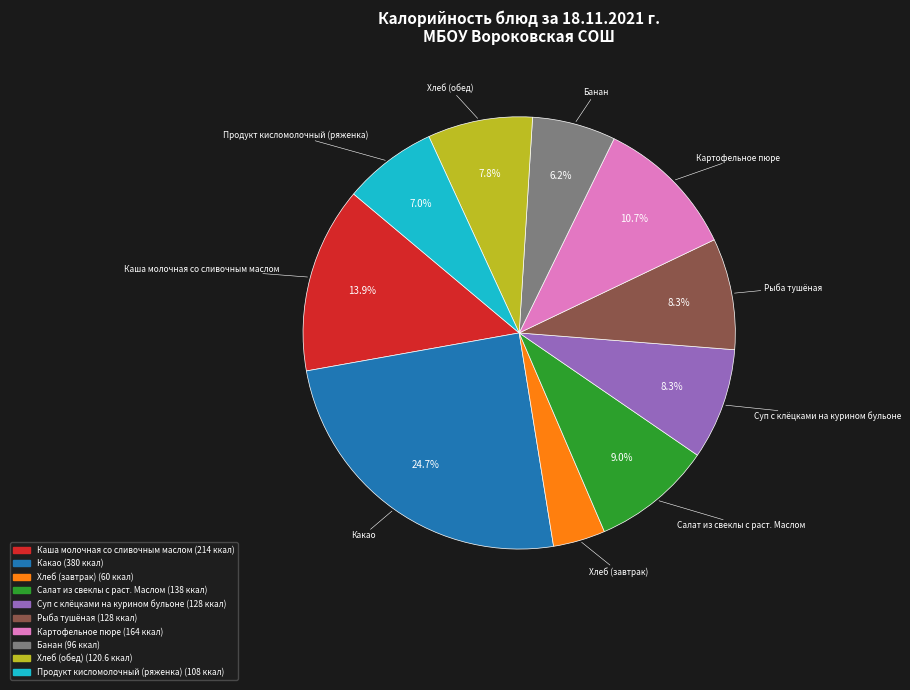

What portion of the pie excludes Каша молочная со сливочным маслом?

86.1%